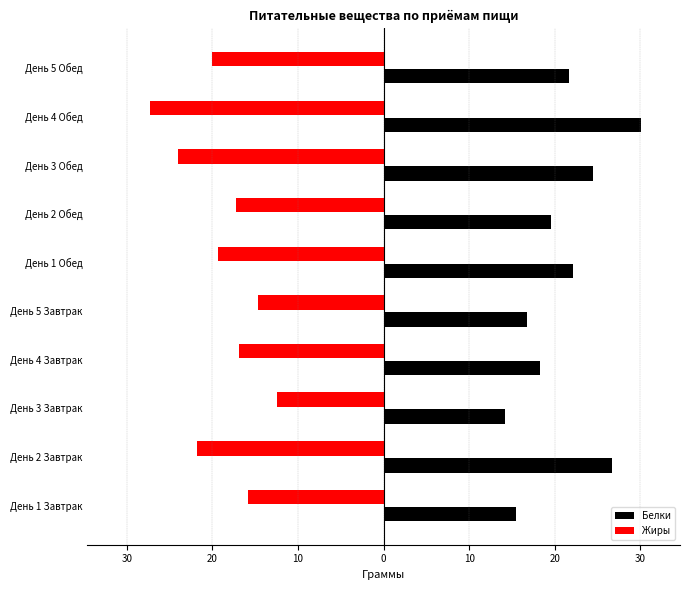

Reading right to left, transcribe all the data shown in this chart.

Белки: 21.6	30.1	24.5	19.5	22.1	16.8	18.3	14.2	26.7	15.4
Жиры: -20.1	-27.3	-24.0	-17.2	-19.4	-14.7	-16.9	-12.5	-21.8	-15.9